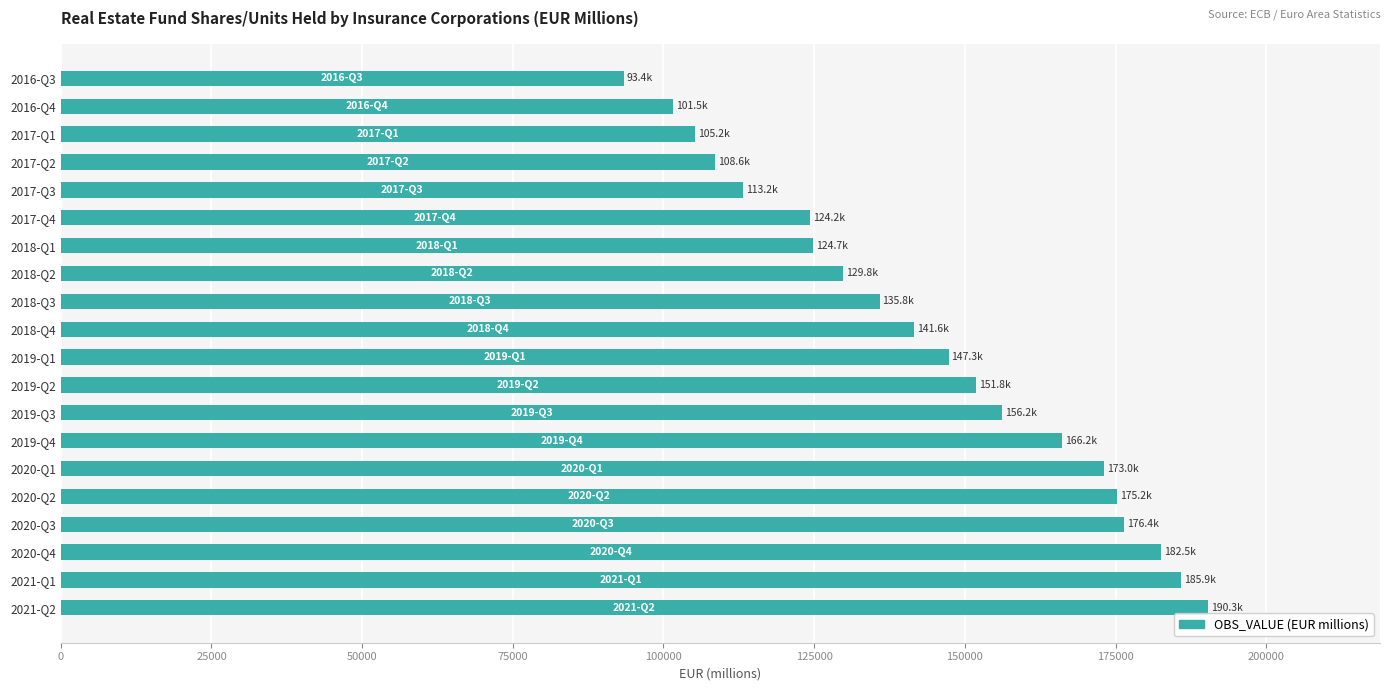

What is the label of the 20th bar from the bottom?

2016-Q3